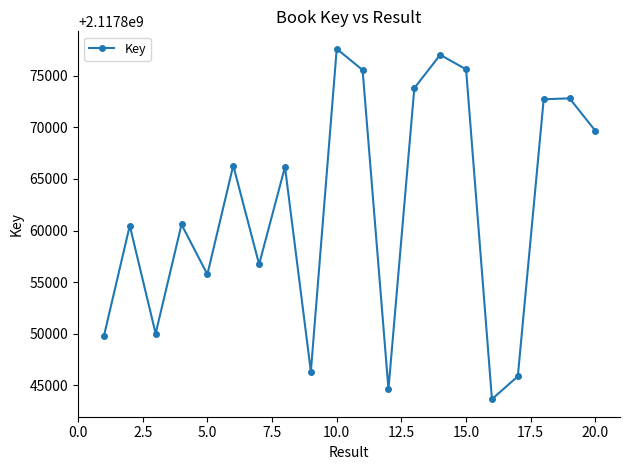

What is the minimum value shown in the chart?

2117843662